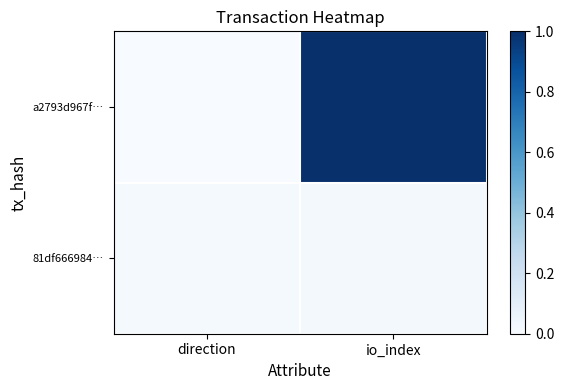

Reading left to right, extract all data points from this chart.

a2793d967f…: direction=0.0	io_index=1.0
81df666984…: direction=0.0	io_index=0.0